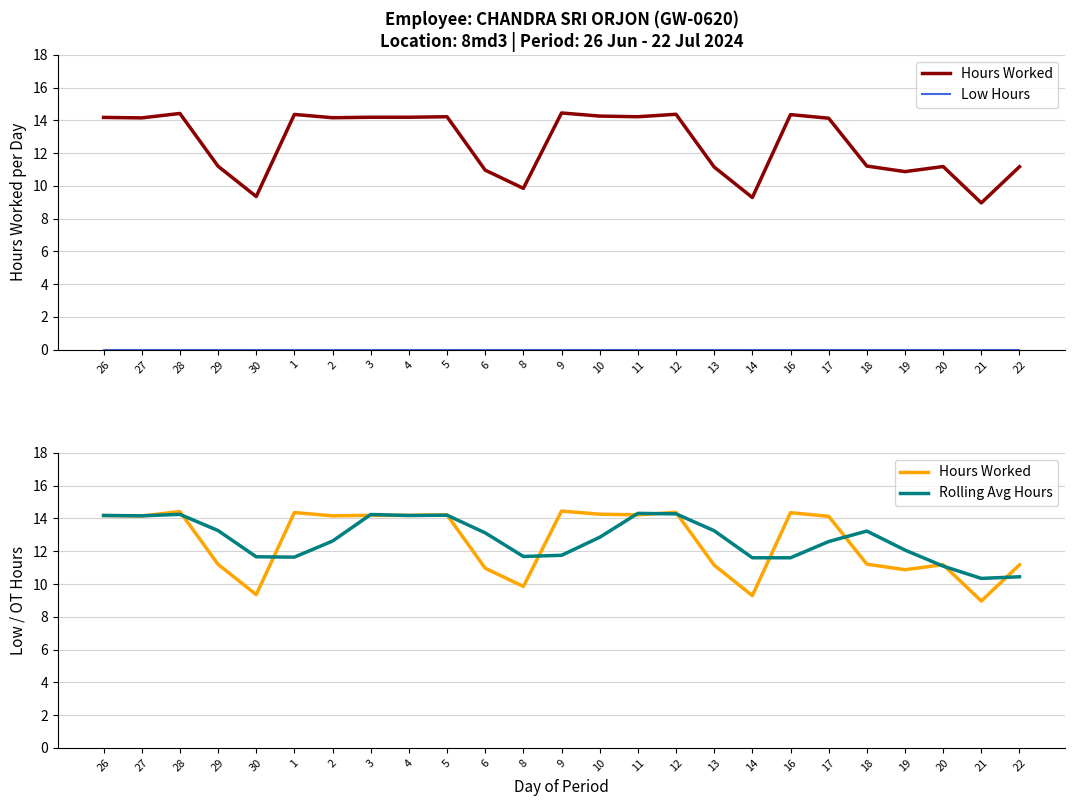

True or false: Hours Worked and Low Hours cross at least once.

False